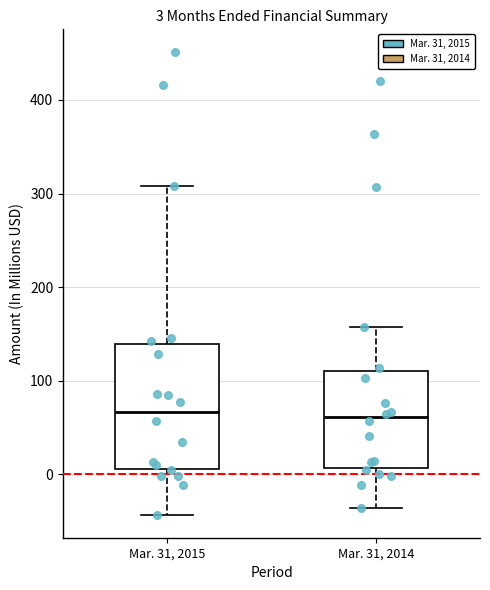

Which box is the tallest, from its lower edge to its upper edge?

Mar. 31, 2015